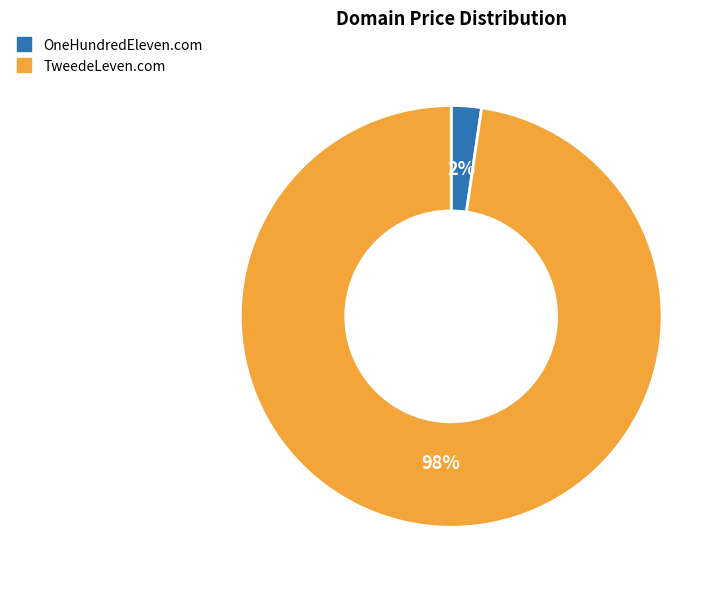

Is OneHundredEleven.com the majority of the pie?

No